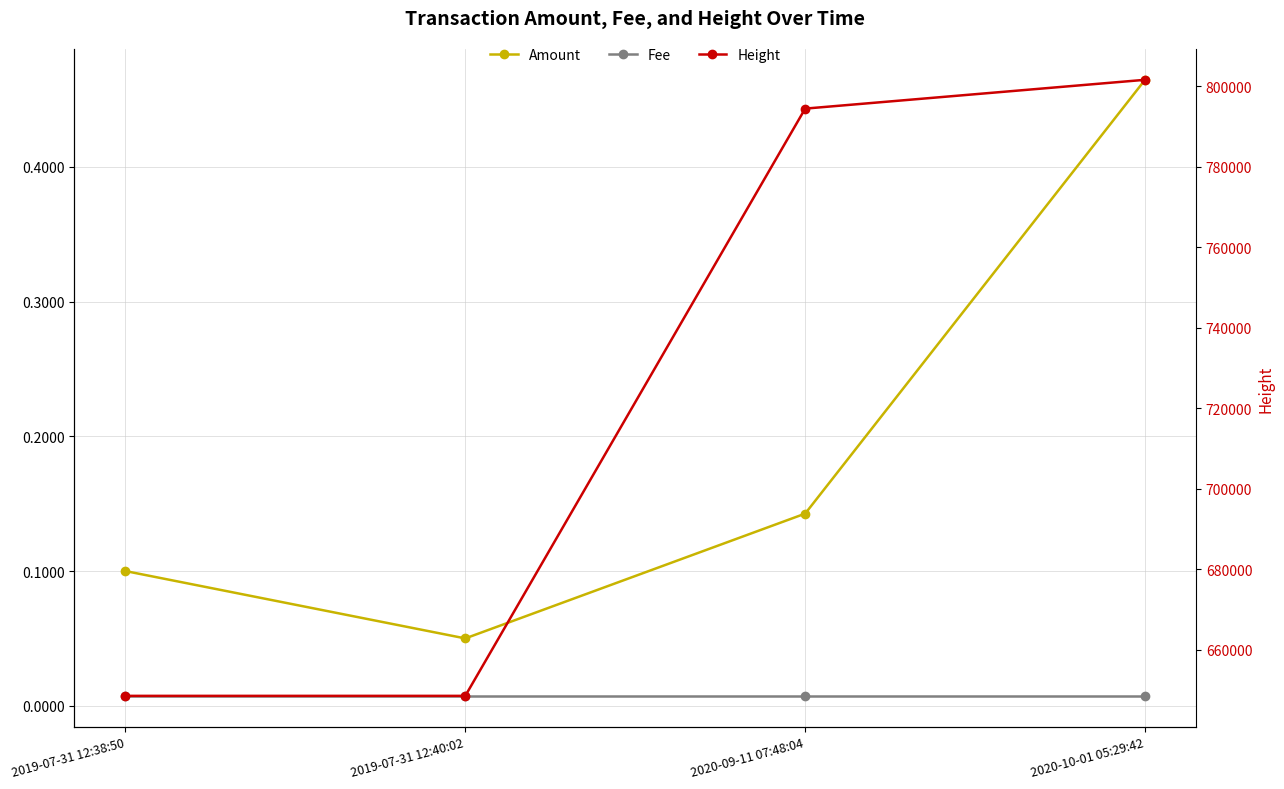

What position from the left is 2020-09-11 07:48:04?

3